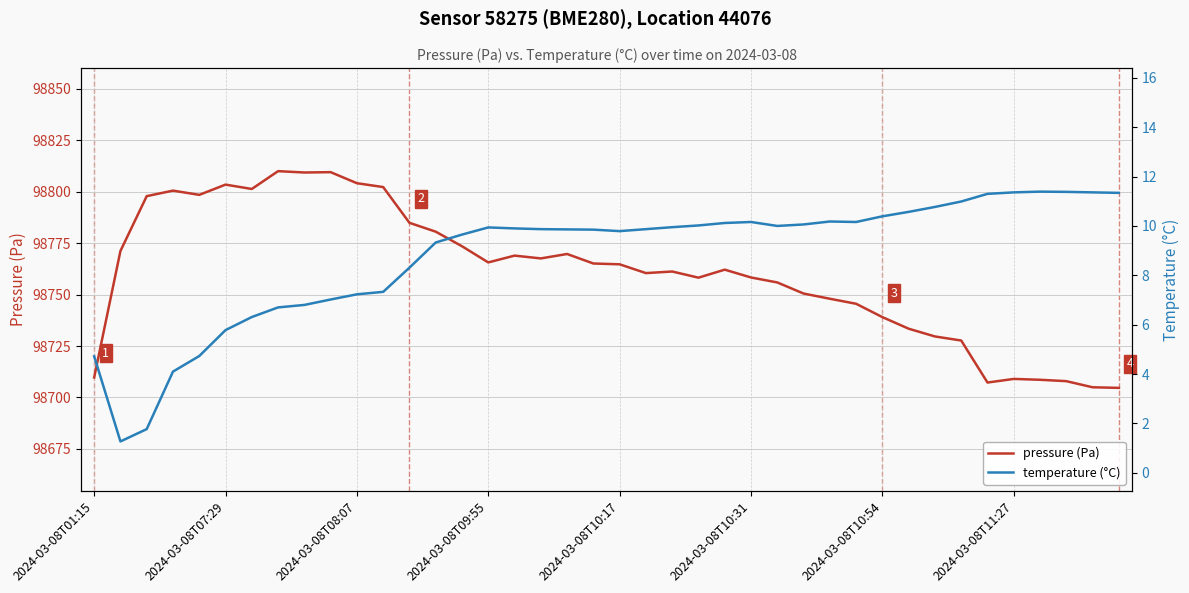

In pressure (Pa), how many points are lower than both neighbors (excluding endpoints)?

8